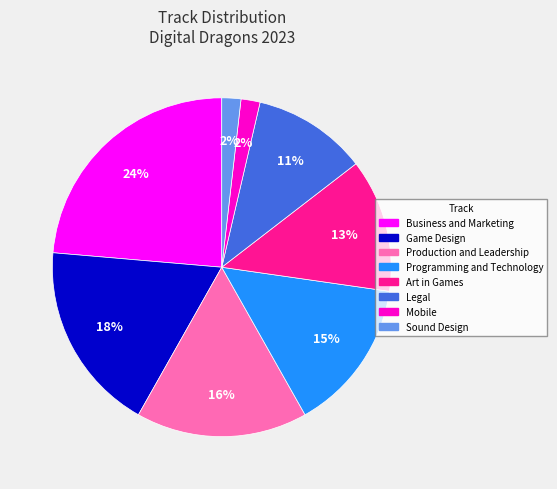

Does any single category account for the majority?

No